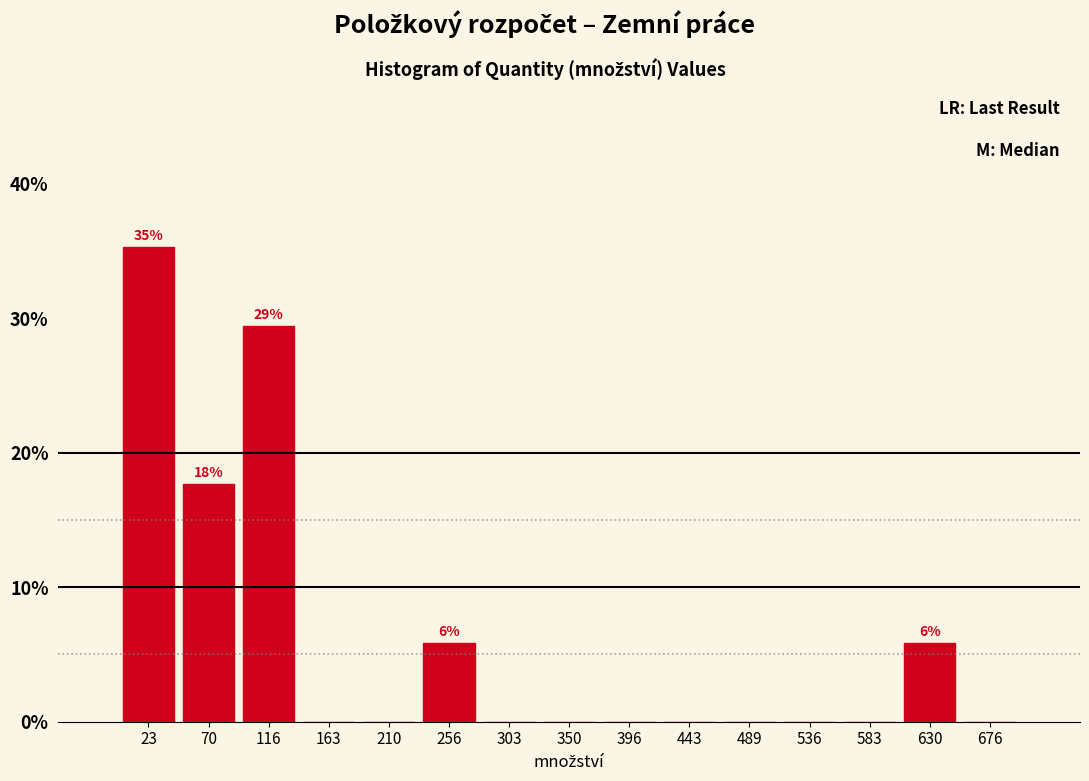

Which range on the x-axis has the tallest bar?

0 to 45